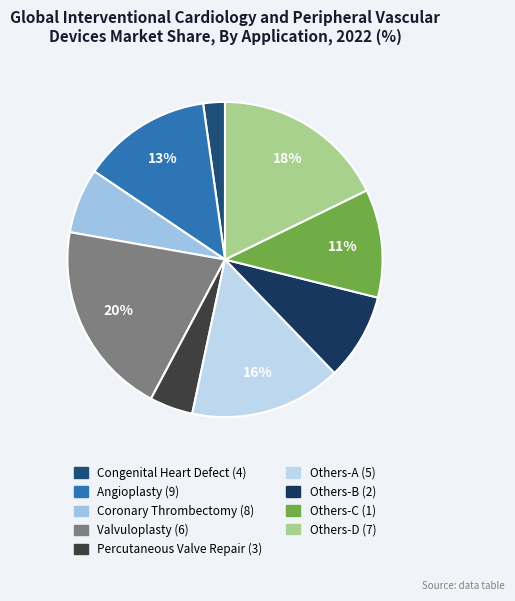

How many slices are in this pie chart?

9